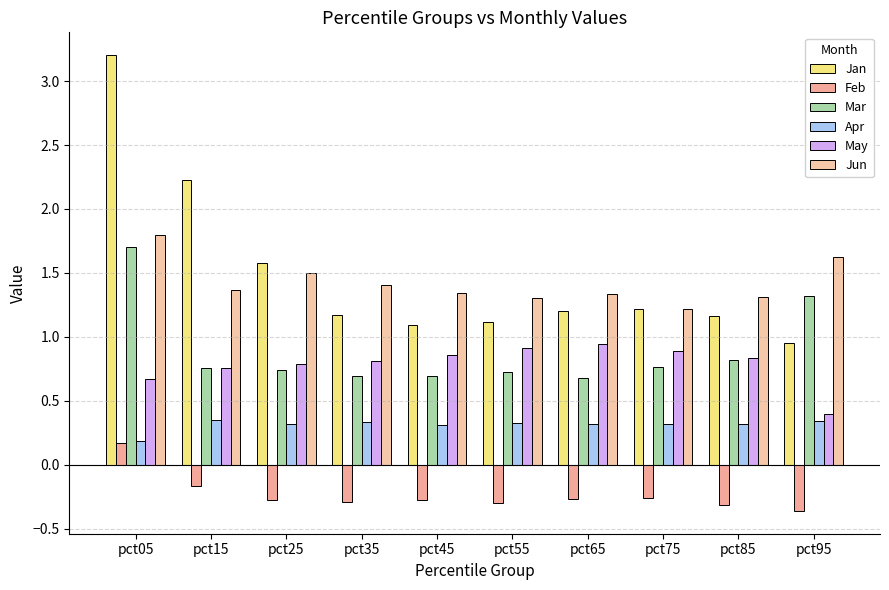

The value of Jan at pct15 is 3.6. True or false?

False